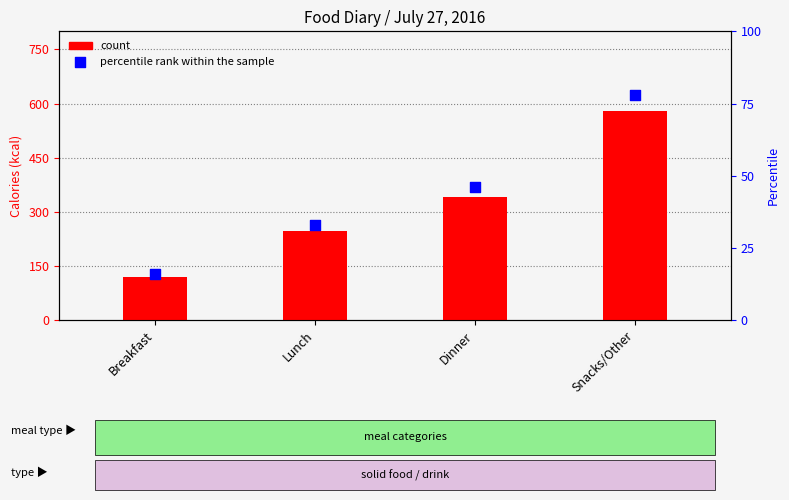

Is the value of count at Dinner greater than the value of percentile rank within the sample at Breakfast?

Yes